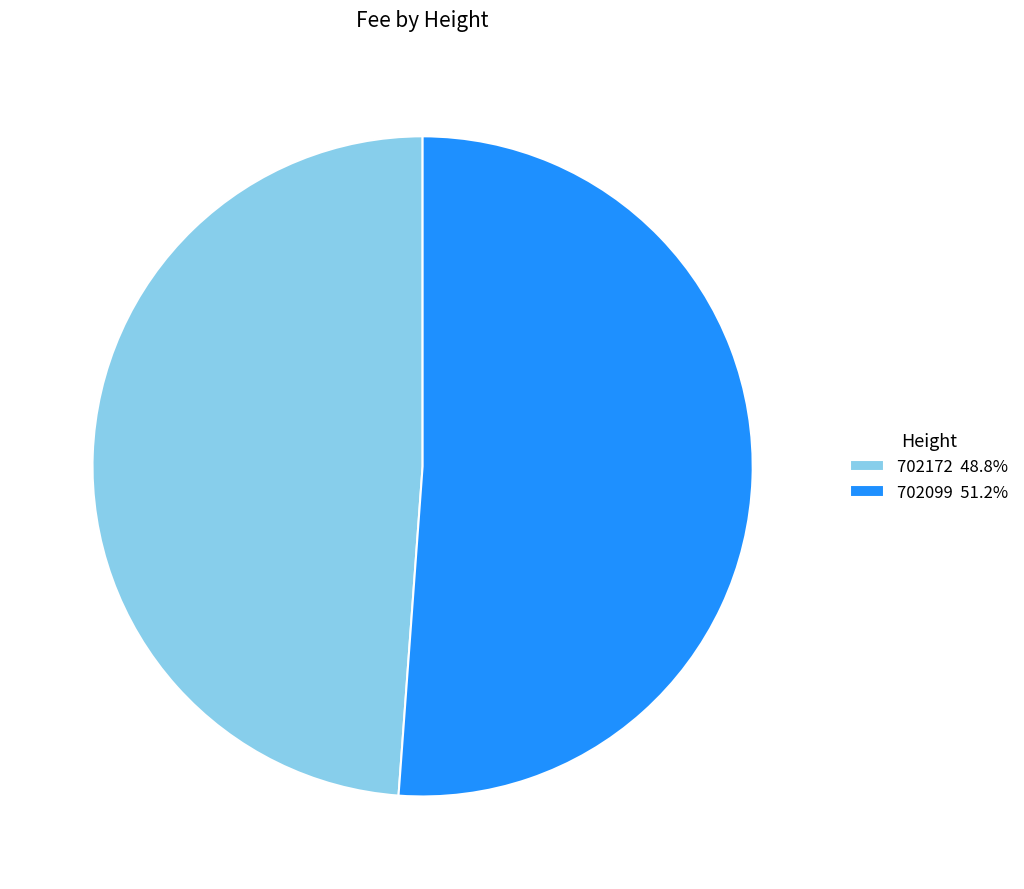

What is the majority slice?

702099